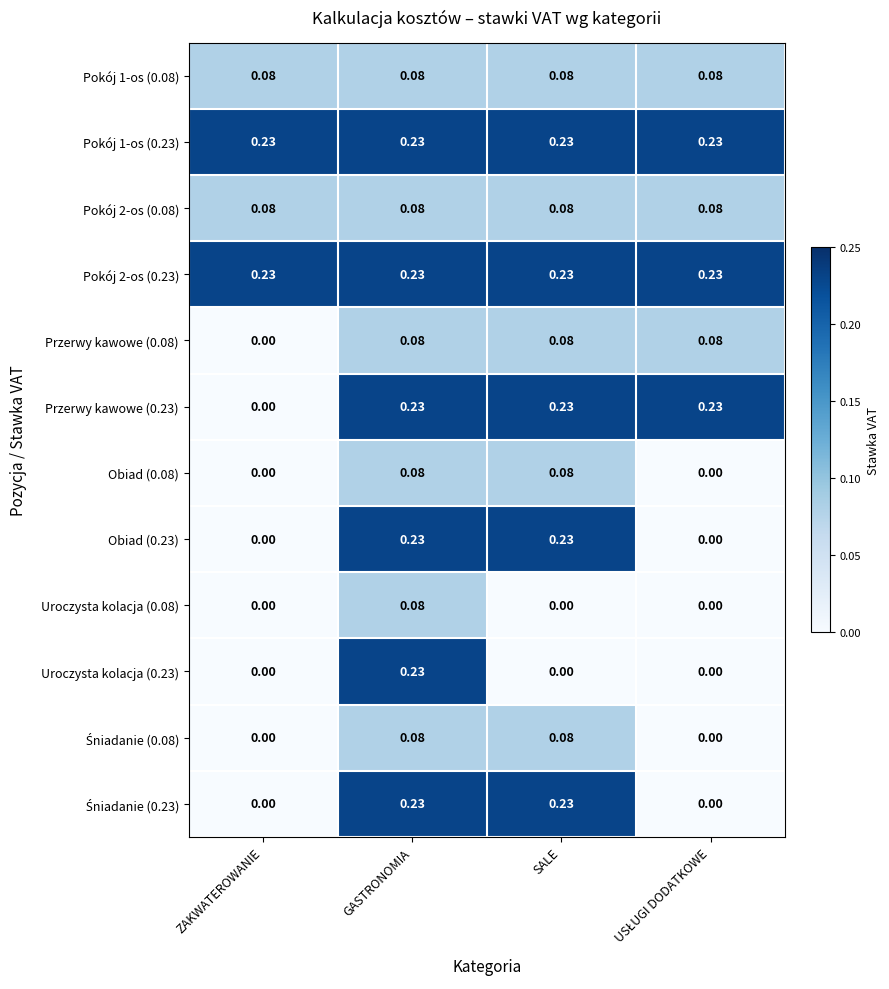

How many data points in Obiad (0.23) are above 0?

2